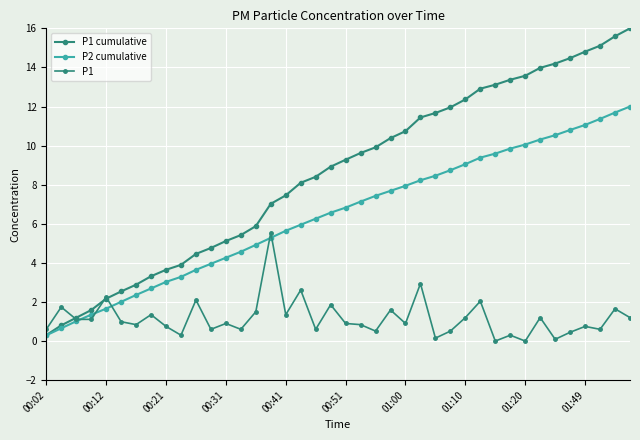

How many lines are shown in the chart?

3